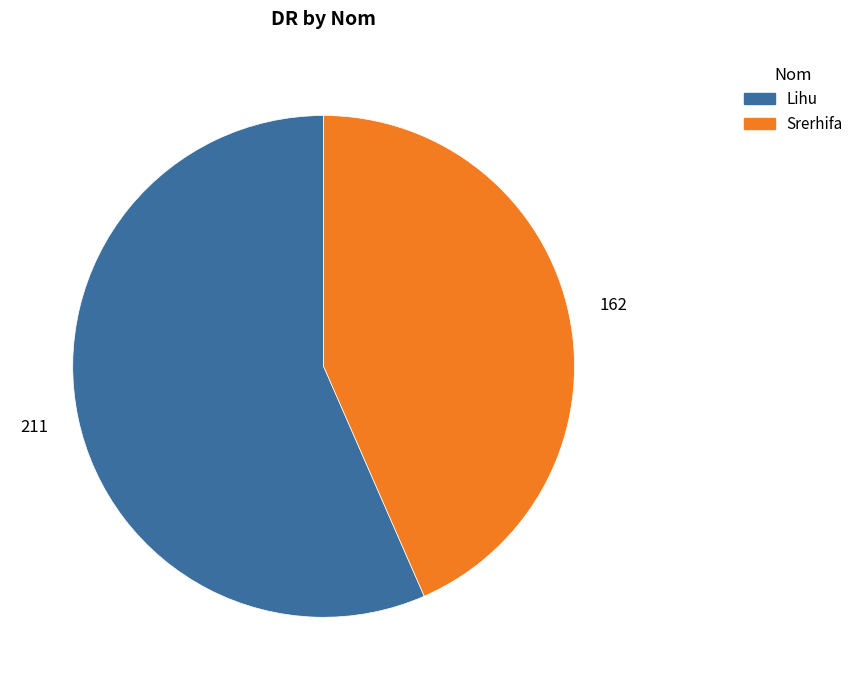

The Srerhifa slice represents 43% of the pie. True or false?

True